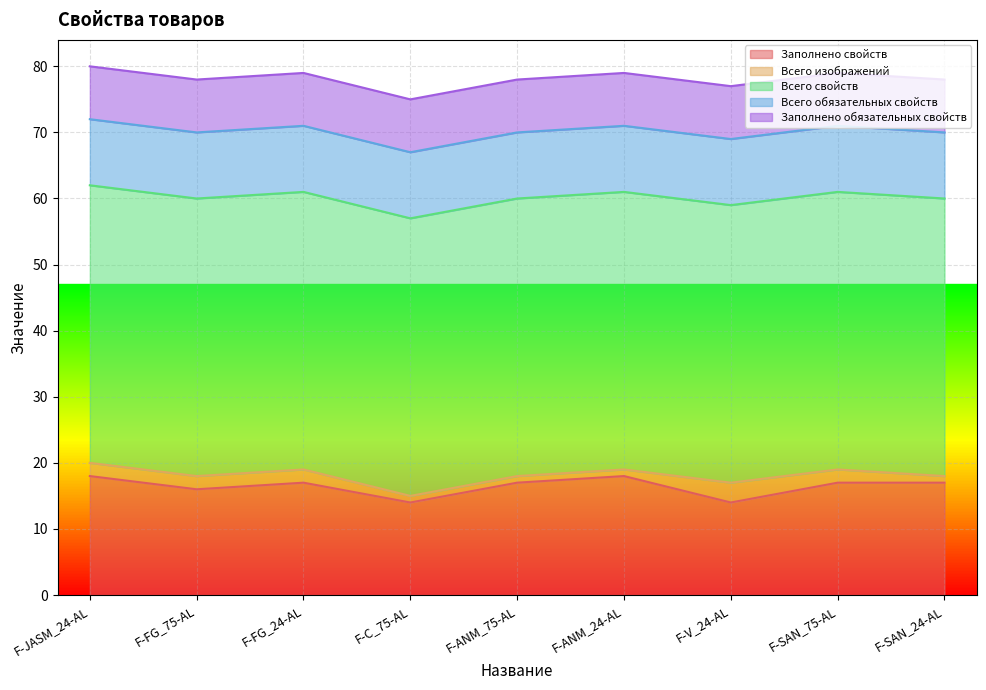

Which series changed the most between F-V_24-AL and F-SAN_75-AL?

Заполнено свойств